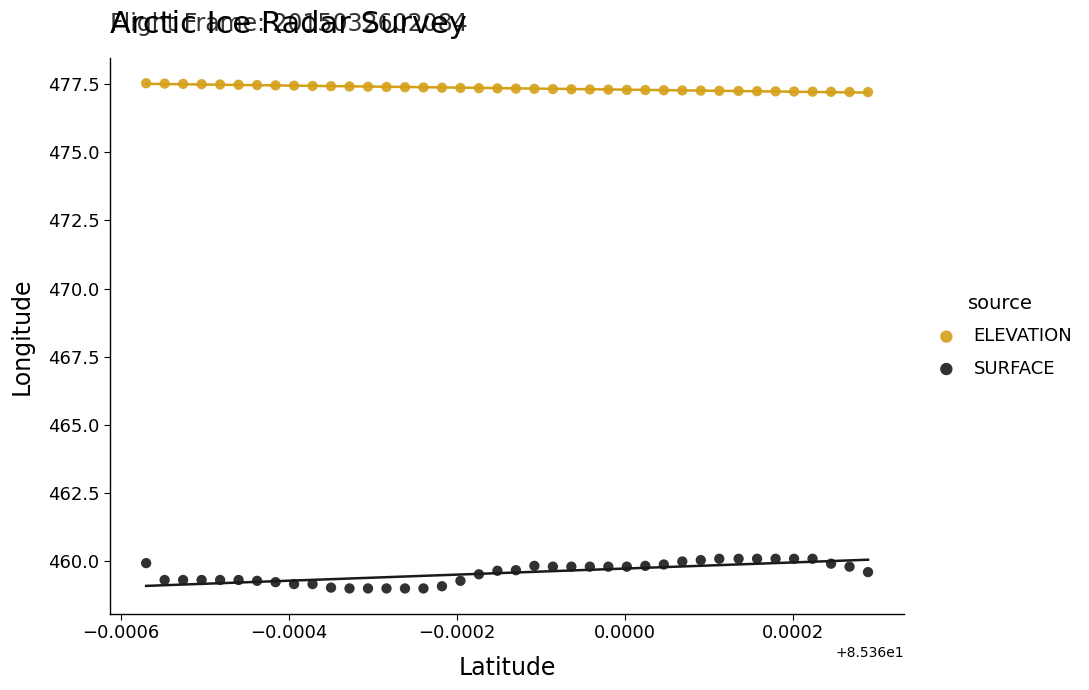

Which series reaches the minimum Y coordinate?

SURFACE